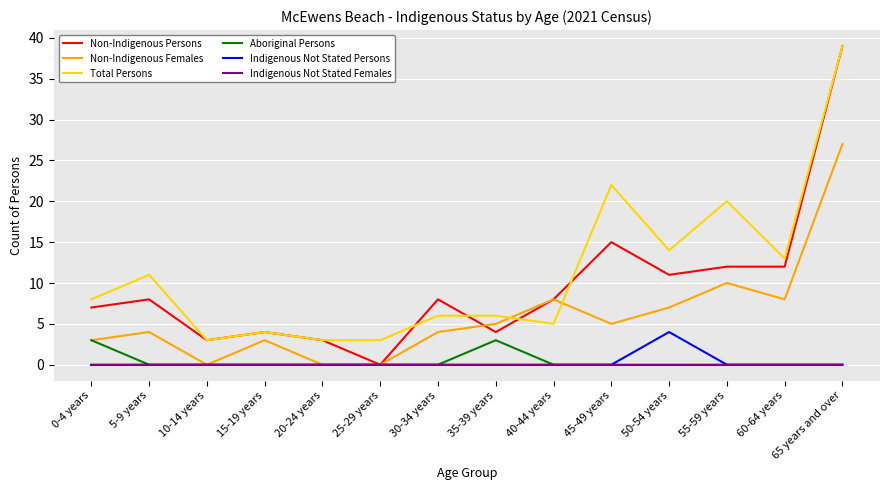

Count the number of data series in this chart.

6